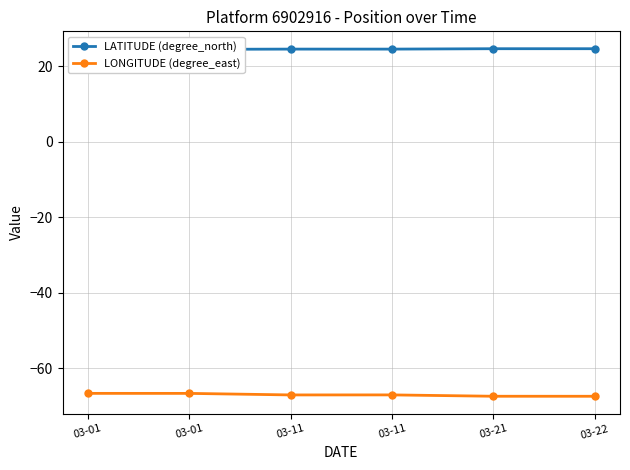

What are all the series names shown in the legend?

LATITUDE (degree_north), LONGITUDE (degree_east)